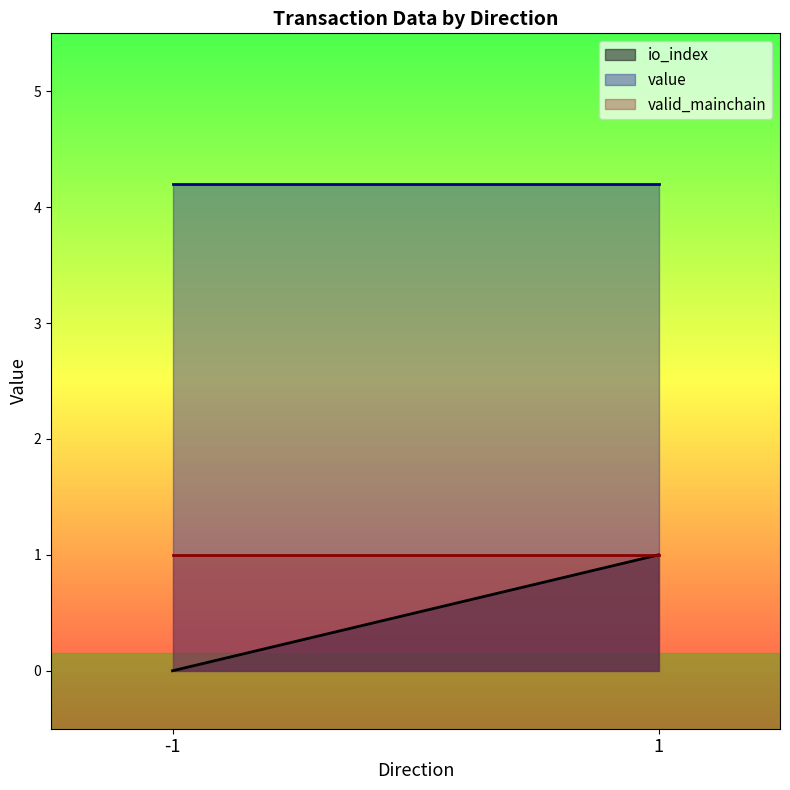

True or false: value and io_index cross at least once.

False